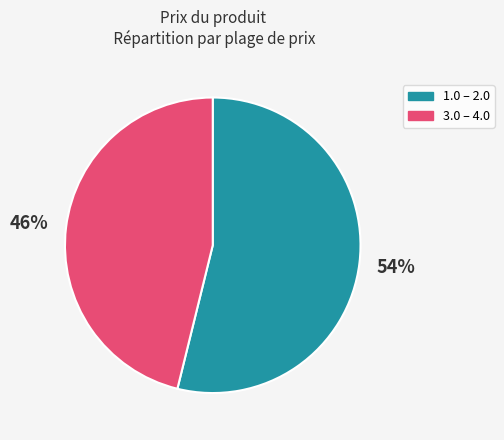

True or false: 3.0 – 4.0 accounts for 46% of the total.

True